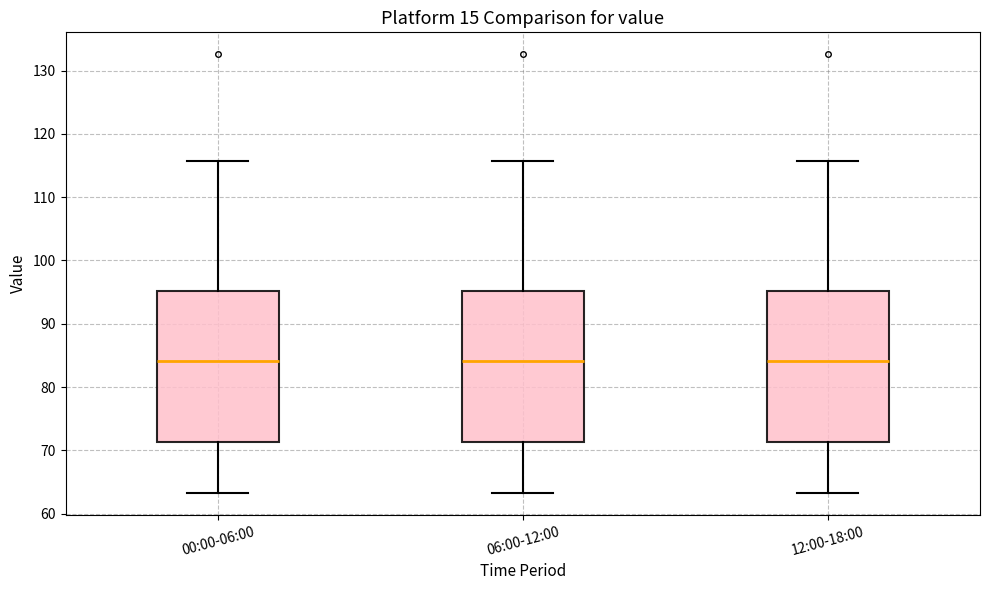

Reading left to right, read every box against the y-axis: the position of its median line, the range the box covers, and the ends of its whiskers. The values are not printed on the chart, so give them approximately, as read against the axis.

00:00-06:00: median 84, box 71 to 95, whiskers 63 to 116
06:00-12:00: median 84, box 71 to 95, whiskers 63 to 116
12:00-18:00: median 84, box 71 to 95, whiskers 63 to 116